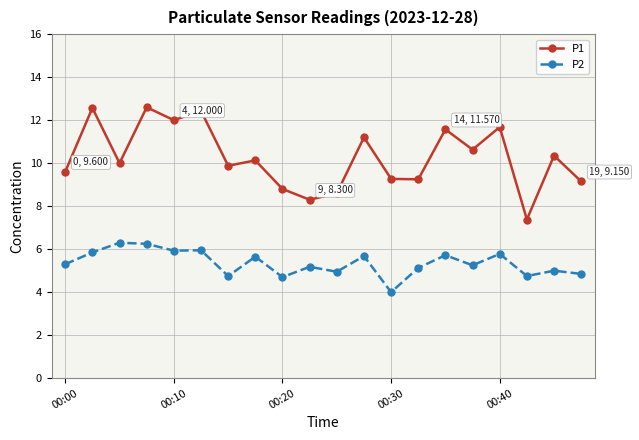

What is the minimum value shown in the chart?

4.0